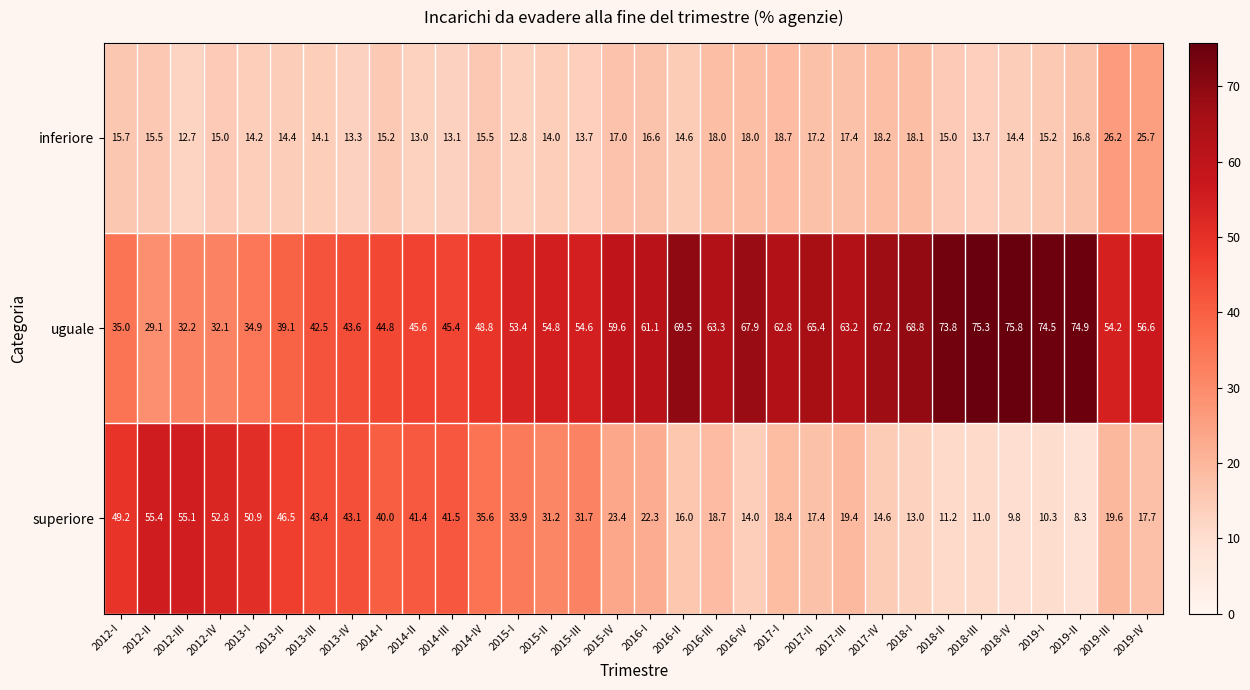

Which series has the largest total across all categories?

uguale